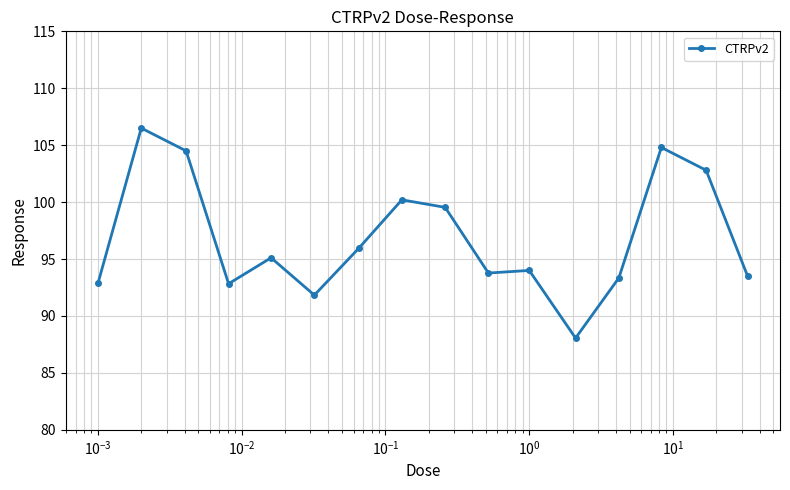

What is the average value?

96.9